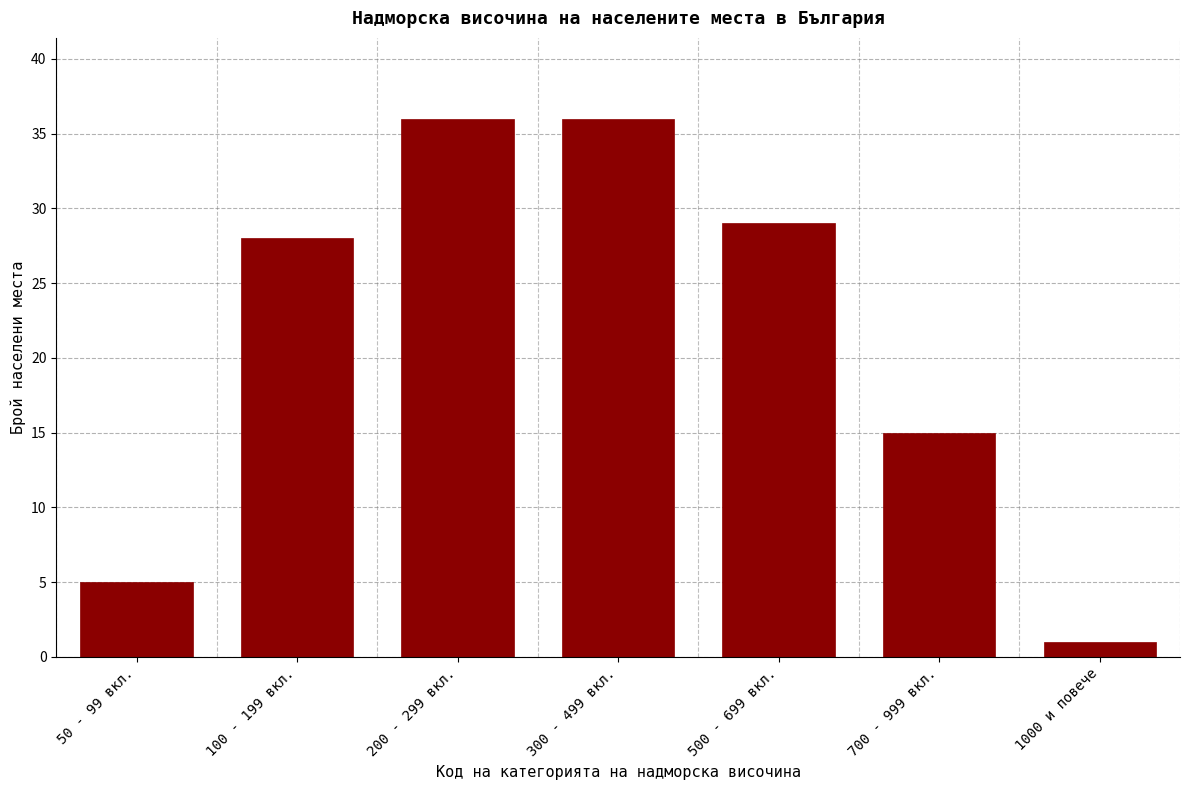

Reading right to left, what are all the values shown in this chart?

1000 и повече=1	700 - 999 вкл.=15	500 - 699 вкл.=29	300 - 499 вкл.=36	200 - 299 вкл.=36	100 - 199 вкл.=28	50 - 99 вкл.=5